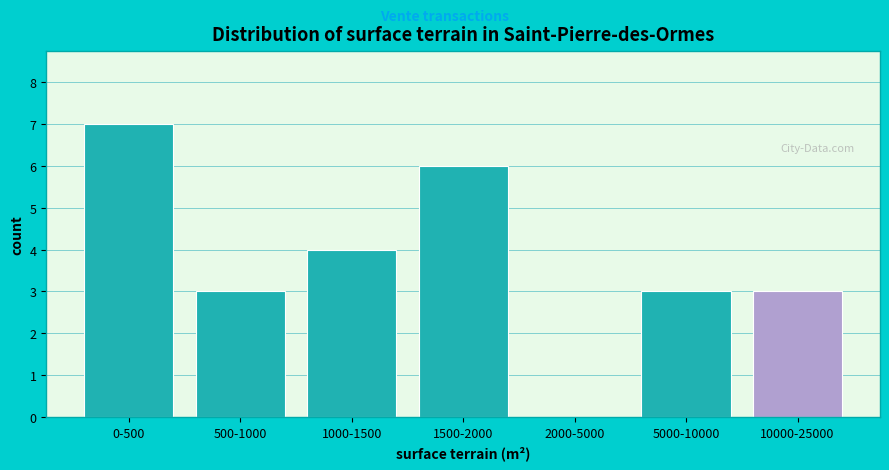

Reading left to right, what are all the values shown in this chart?

0-500=7	500-1000=3	1000-1500=4	1500-2000=6	2000-5000=0	5000-10000=3	10000-25000=3